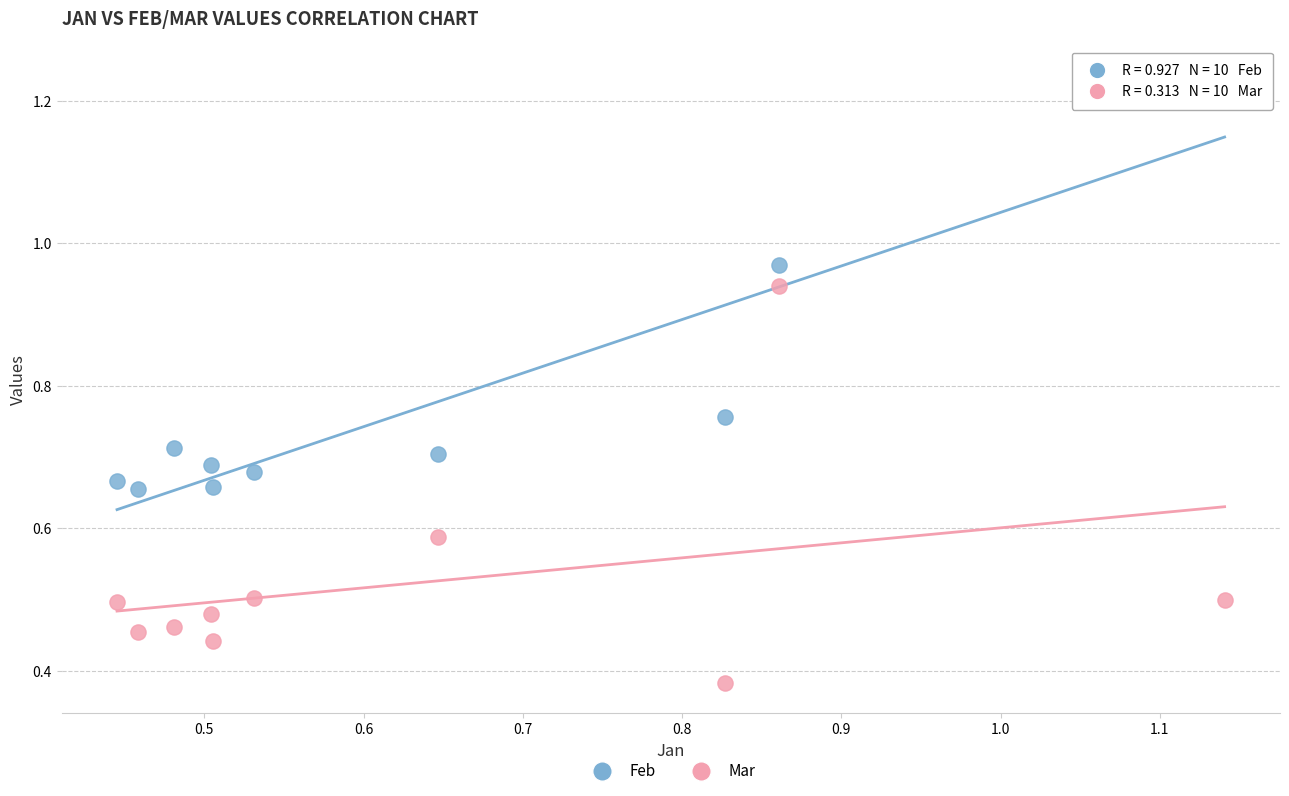

Which series reaches the minimum Y coordinate?

Mar